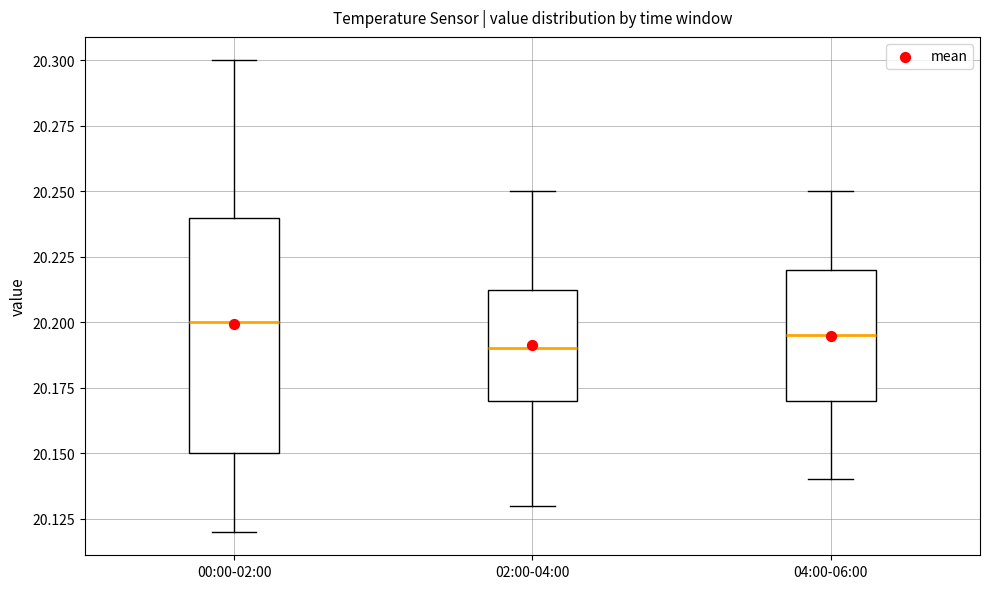

Where does the median line of the box for 02:00-04:00 sit on the y-axis? The values are not printed on the chart, so give them approximately, as read against the axis.

20.190